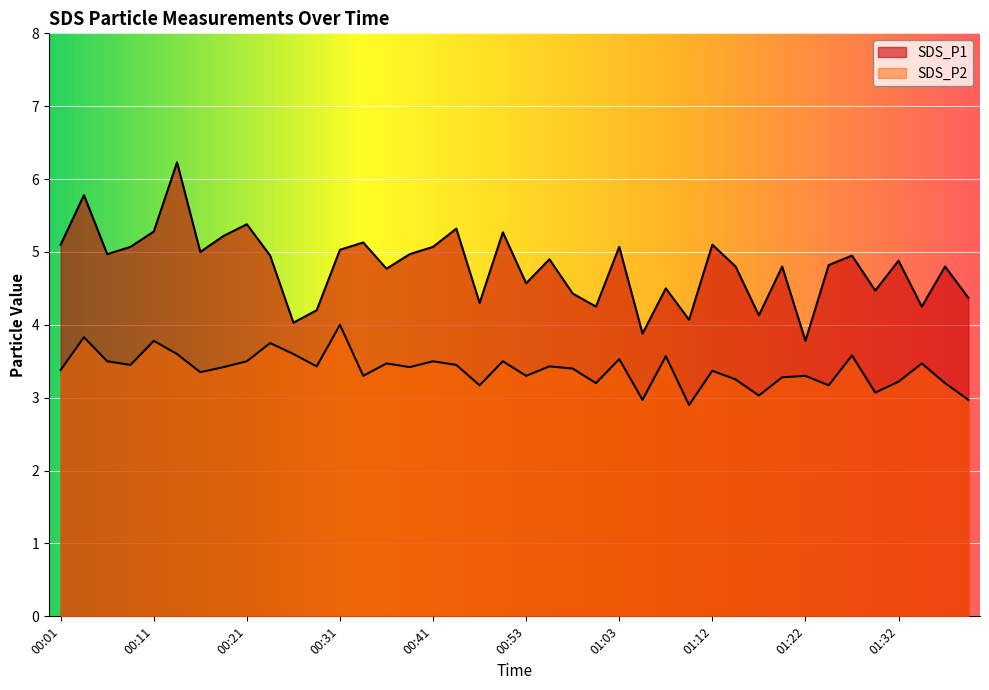

The SDS_P2 series shows 3.2 at 01:25. True or false?

True